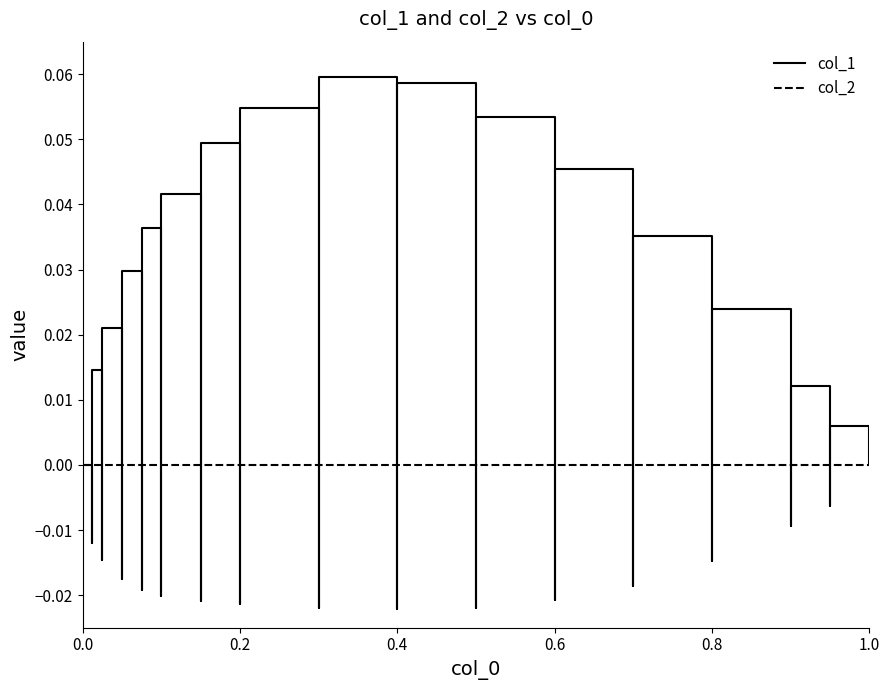

Rank the series by their maximum value, from lowest to highest.

col_2, col_1